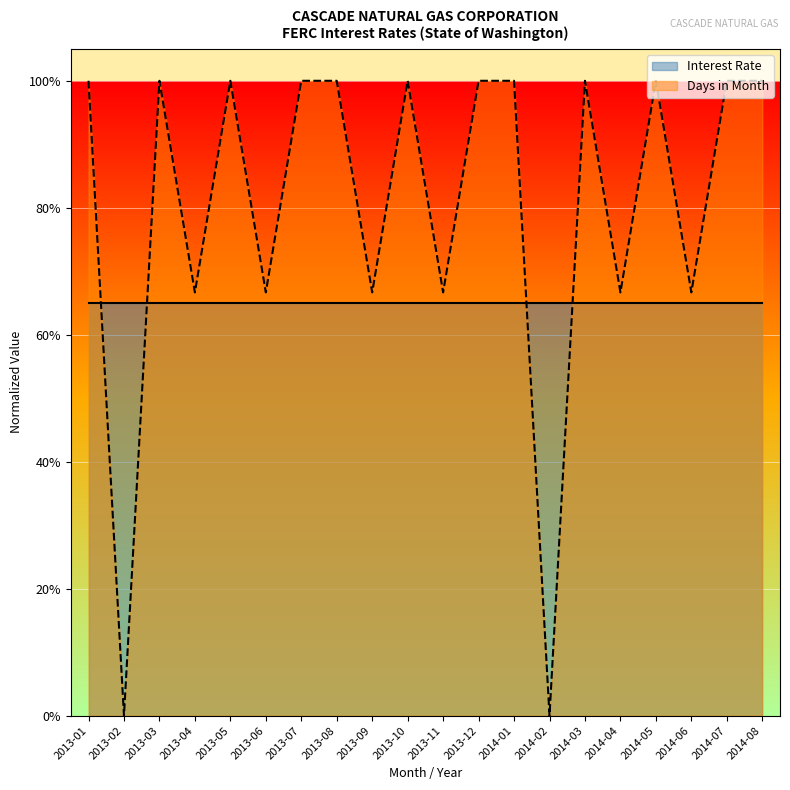

True or false: there are more than 0 points higher than both neighbors.

True